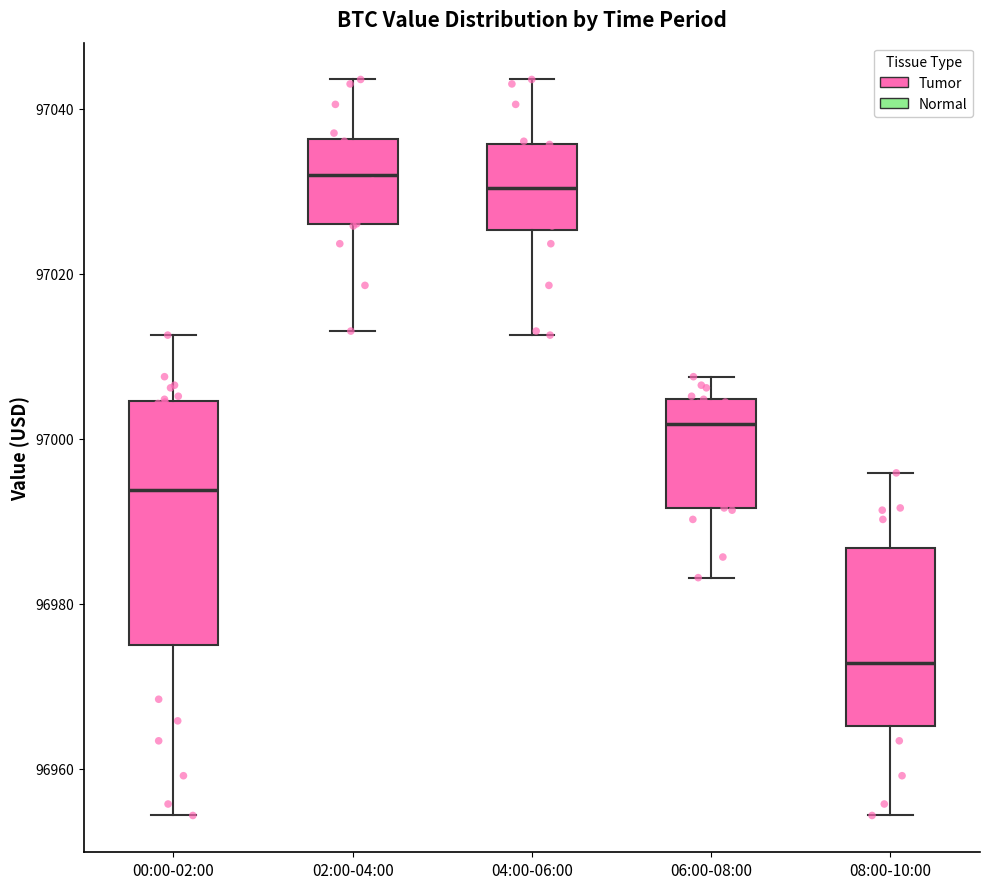

Which box is the tallest, from its lower edge to its upper edge?

00:00-02:00